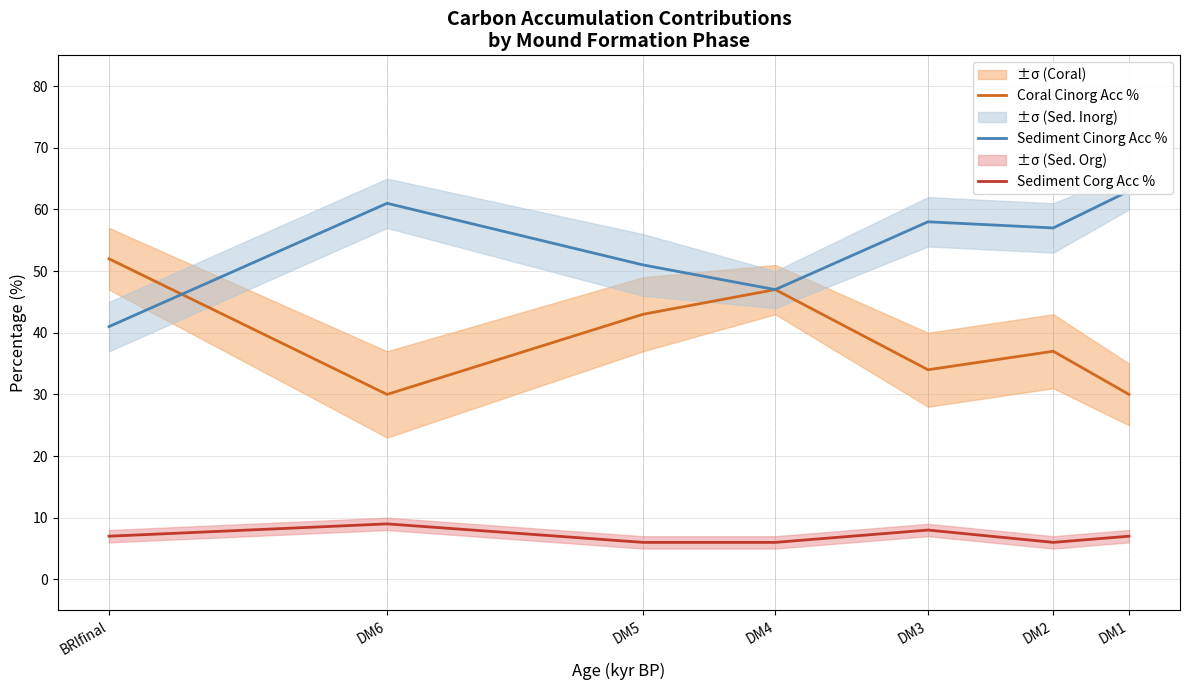

List the labels in order of Sediment Corg Acc % value, largest first.

DM6, DM3, BRIfinal, DM1, DM5, DM4, DM2